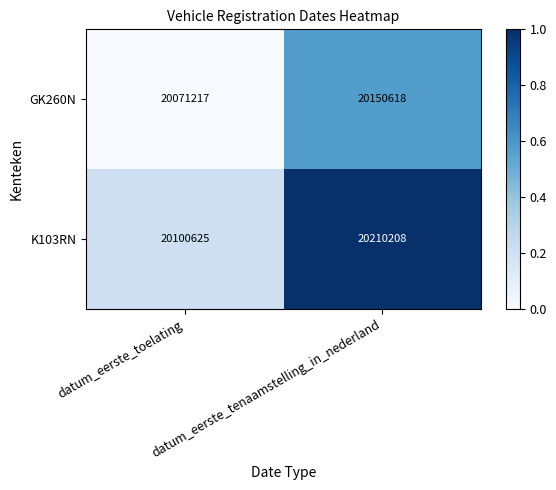

What is the total value across all series at datum_eerste_toelating?

40171842